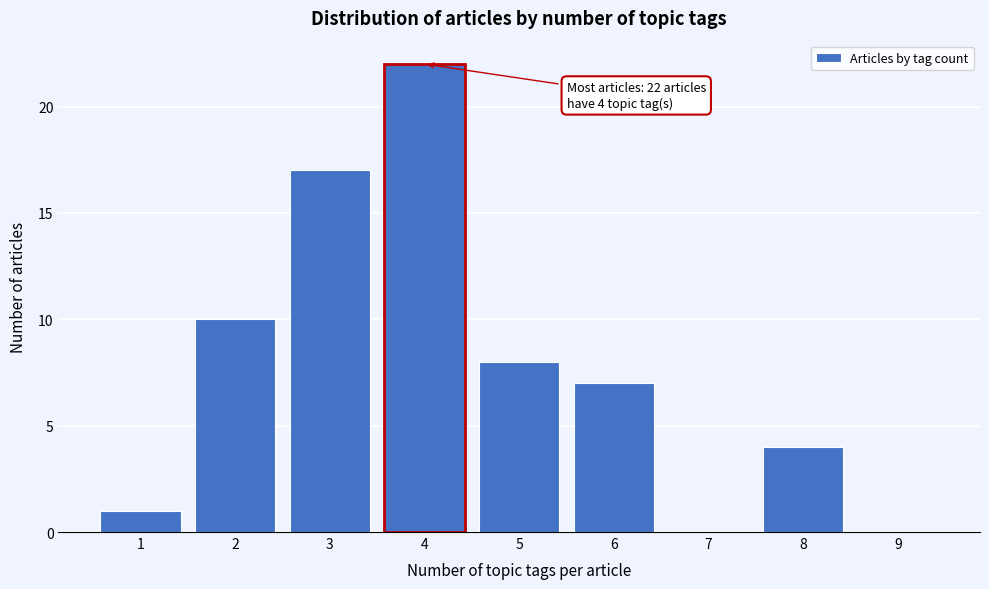

Reading left to right, extract all data points from this chart.

1=1	2=10	3=17	4=22	5=8	6=7	7=0	8=4	9=0